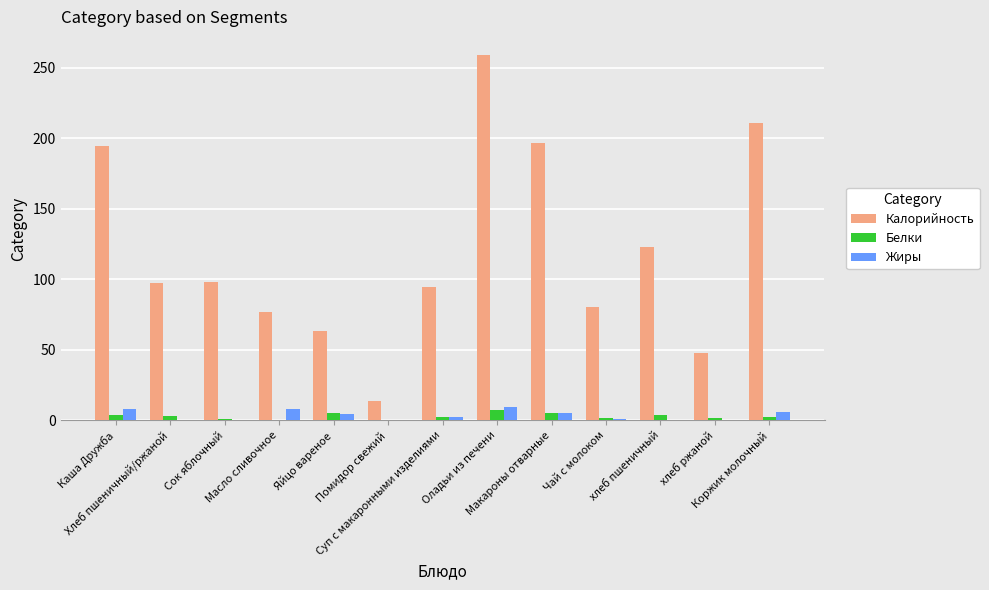

Which series has the widest spread of values?

Калорийность